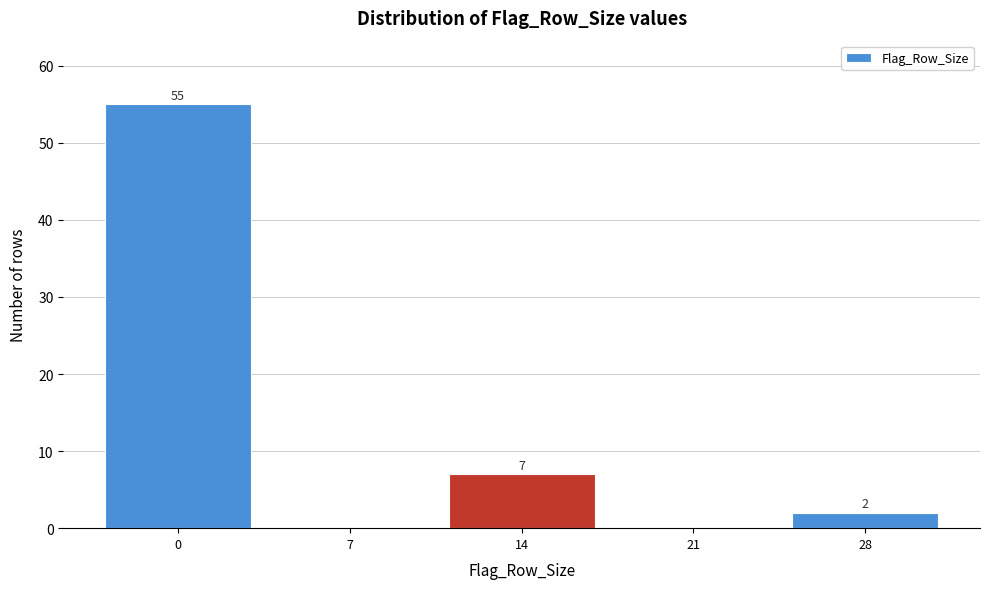

Reading left to right, transcribe all the data shown in this chart.

0=55	7=0	14=7	21=0	28=2